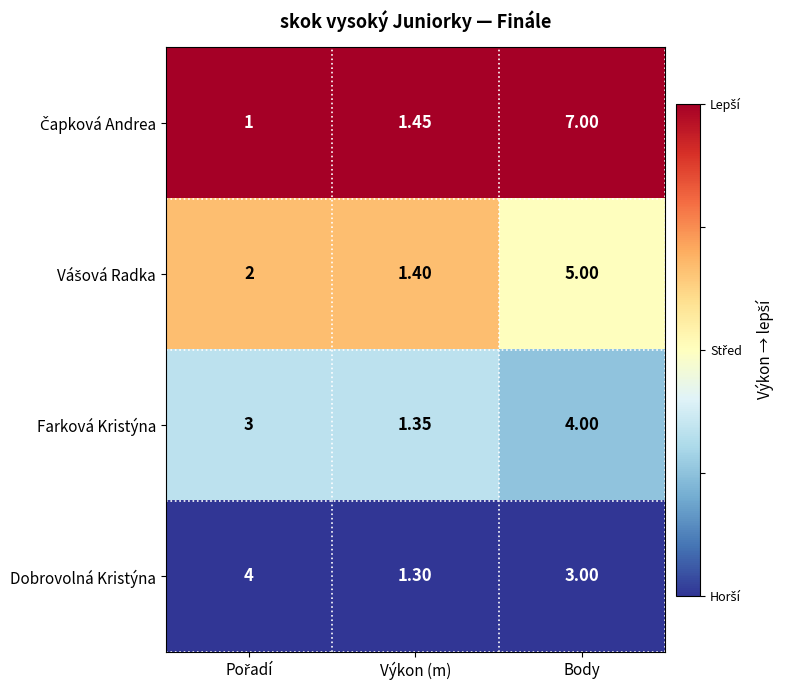

What is the greatest value displayed?

7.0